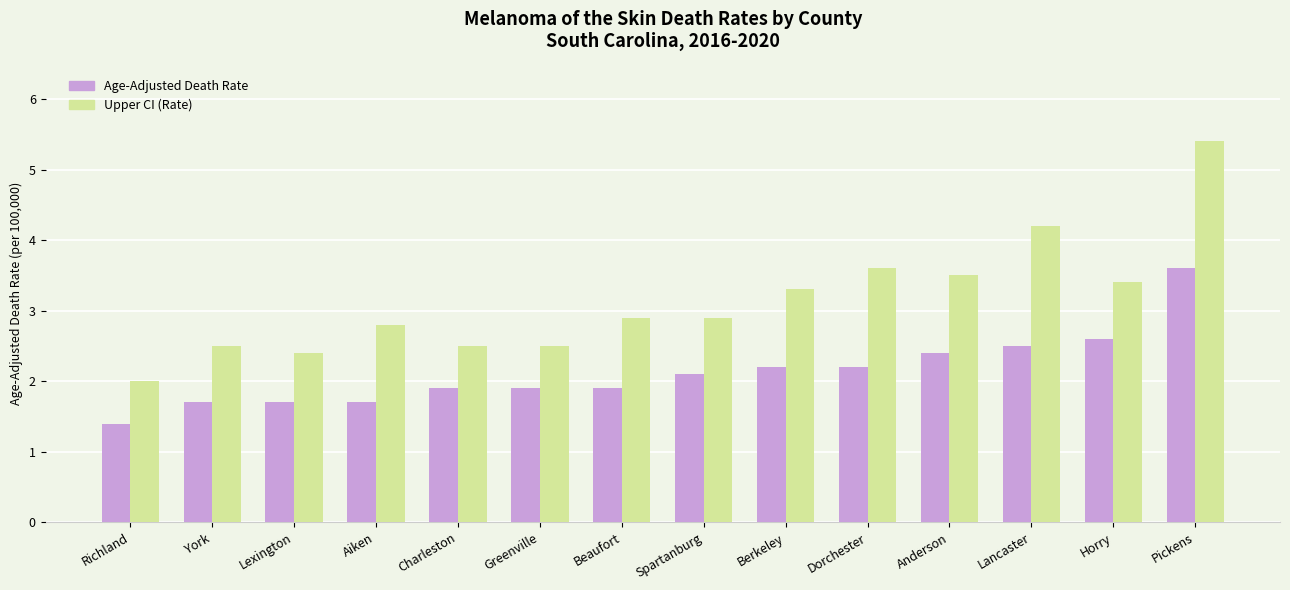

Rank the series at Spartanburg from highest to lowest value.

Upper CI (Rate), Age-Adjusted Death Rate